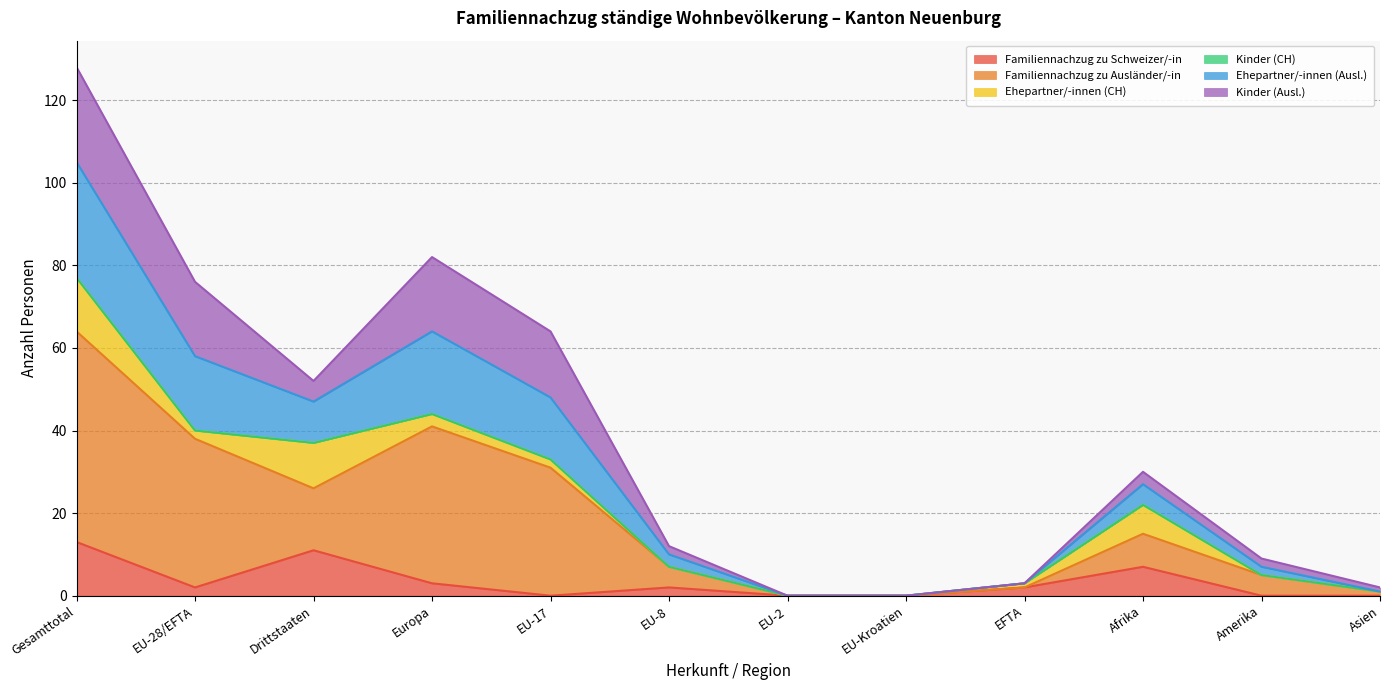

At which category is the sum across all series the highest?

Gesamttotal